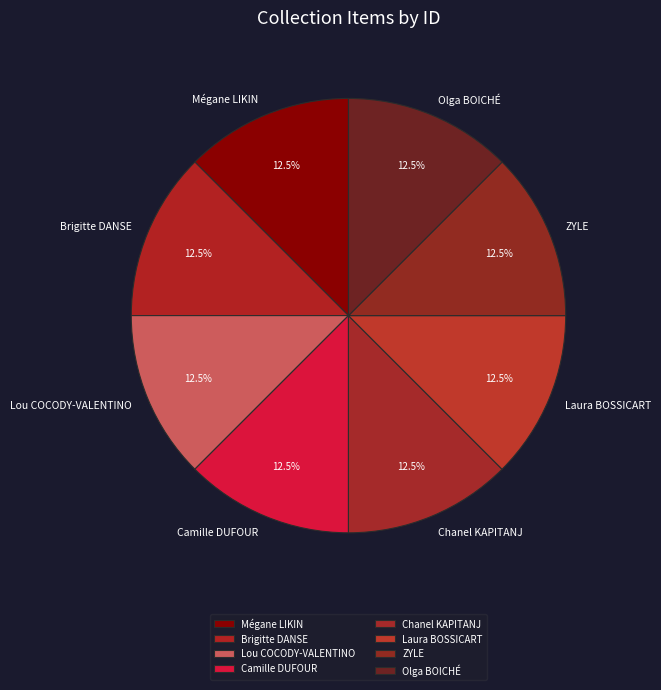

How many slices are in this pie chart?

8